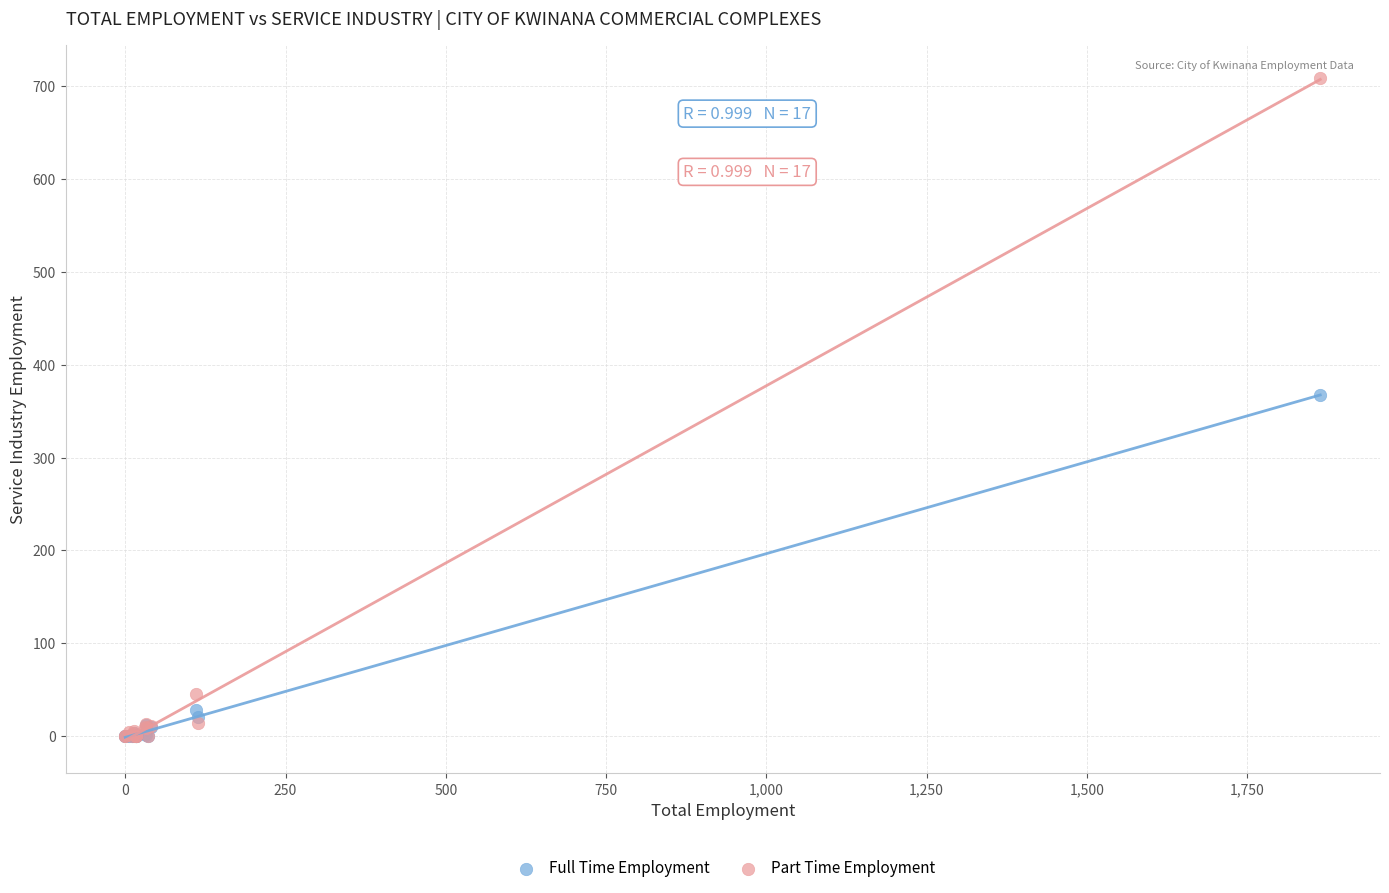

Across all series, what Y value is closest to 354?

367